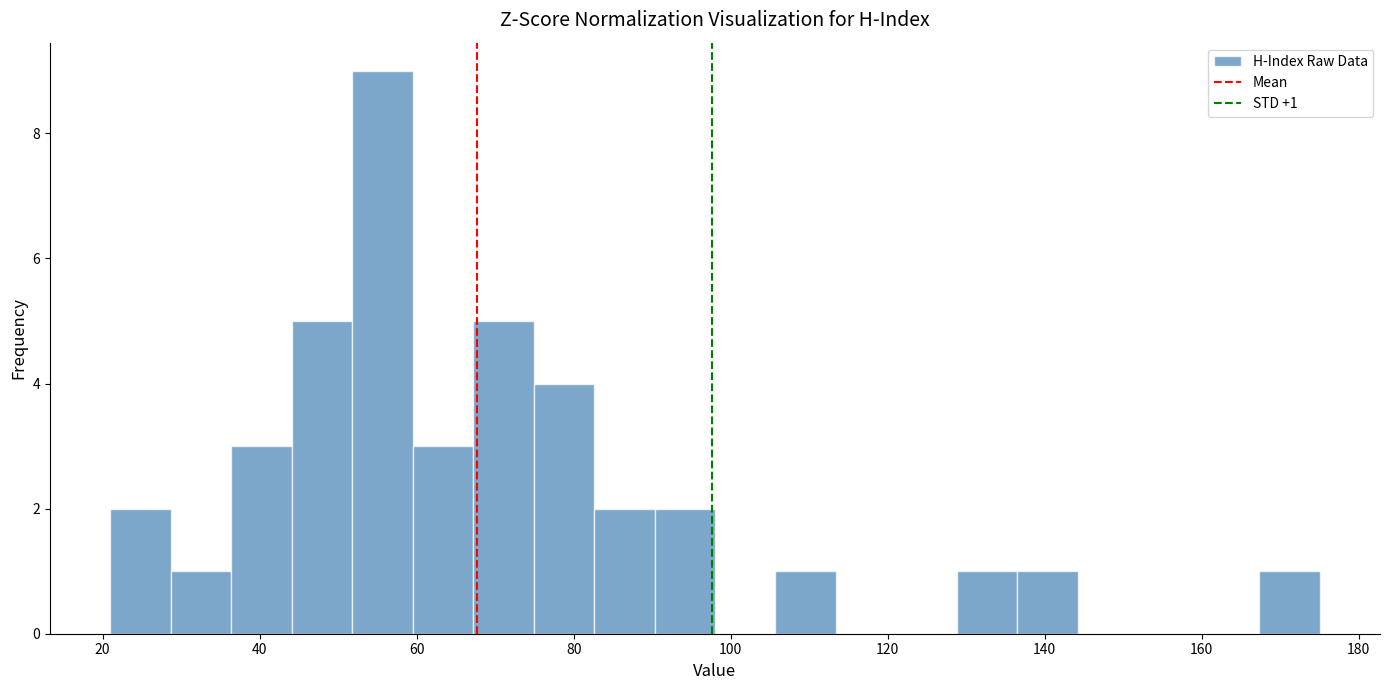

Around what value on the x-axis is the tallest bar? Give the approximate position of its centre, as read against the axis.

56